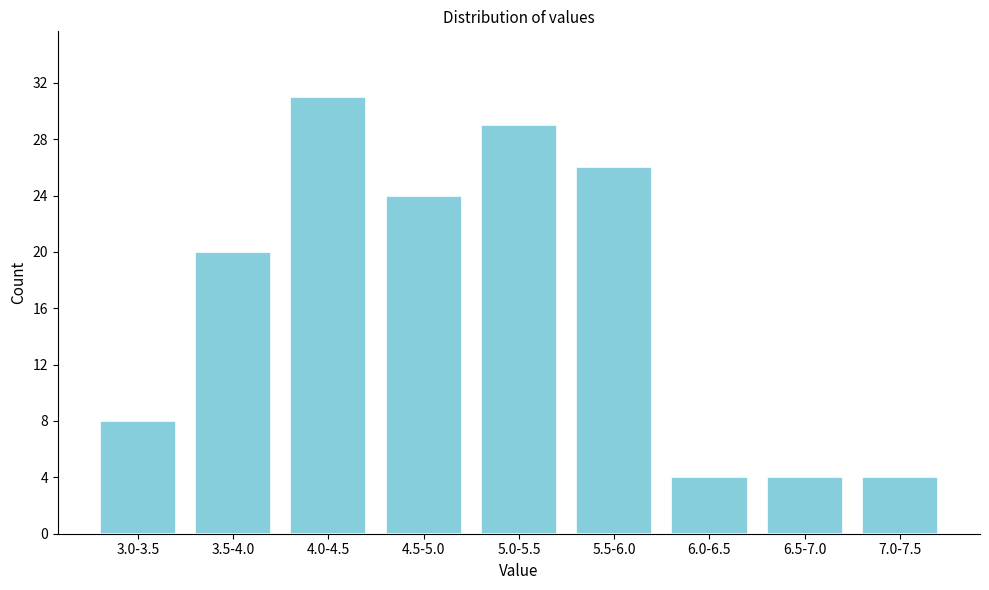

Reading left to right, extract all data points from this chart.

8	20	31	24	29	26	4	4	4